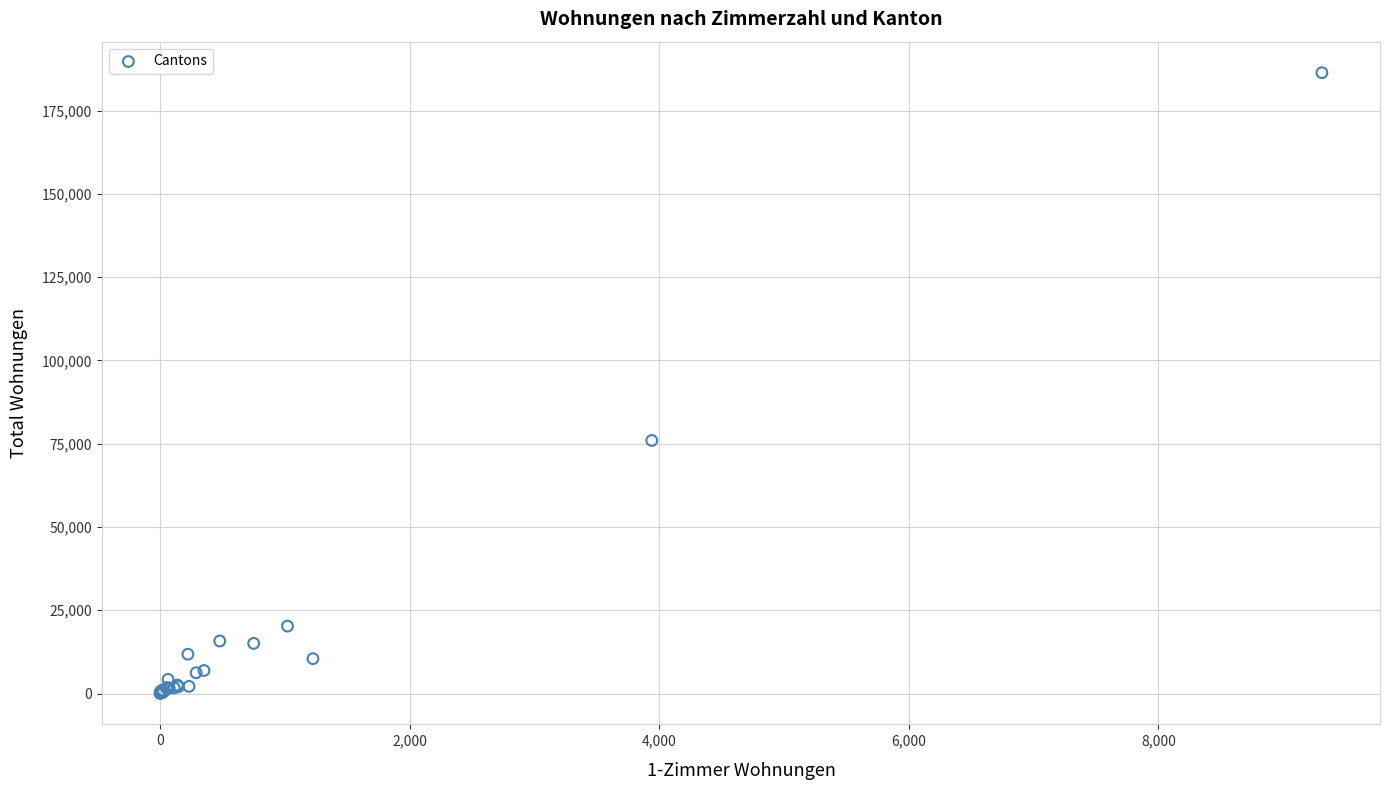

What Y value in the scatter plot is closest to 93207?

75962